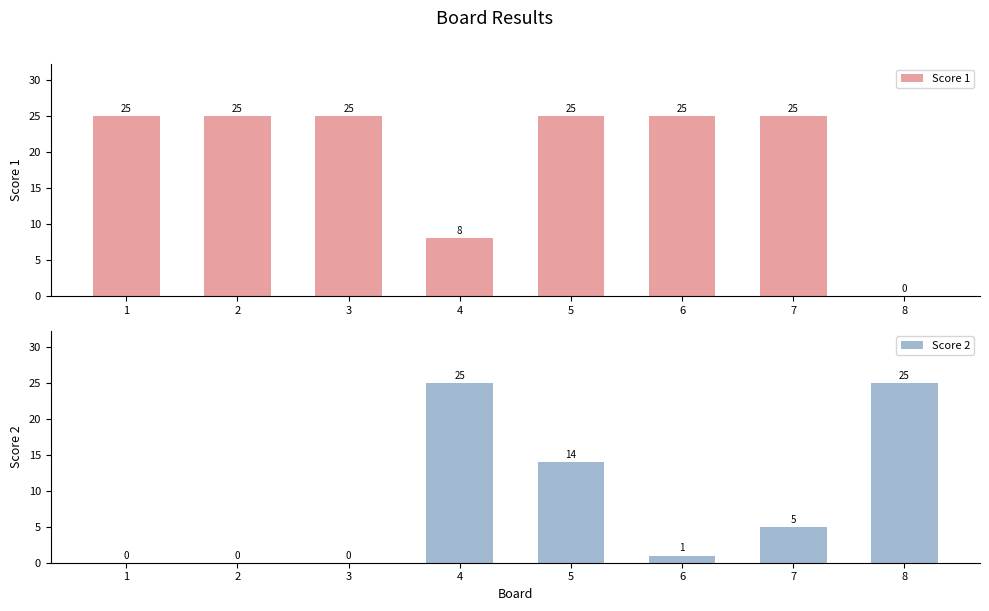

The Score 1 series shows 45 at 2. True or false?

False